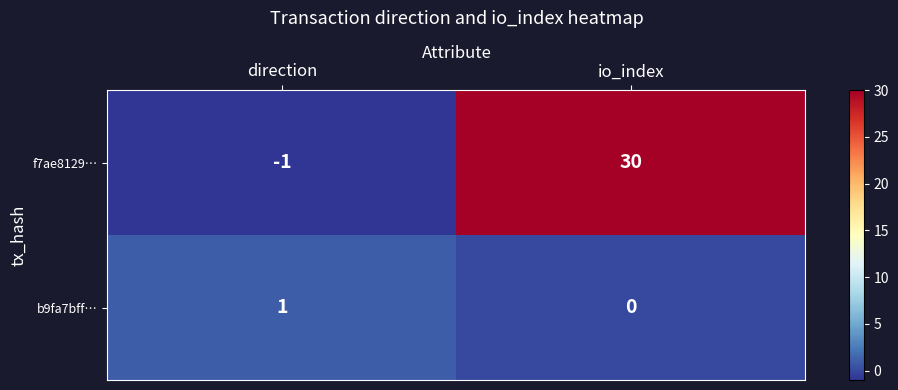

Reading left to right, what are all the values shown in this chart?

f7ae8129…: direction=-1	io_index=30
b9fa7bff…: direction=1	io_index=0